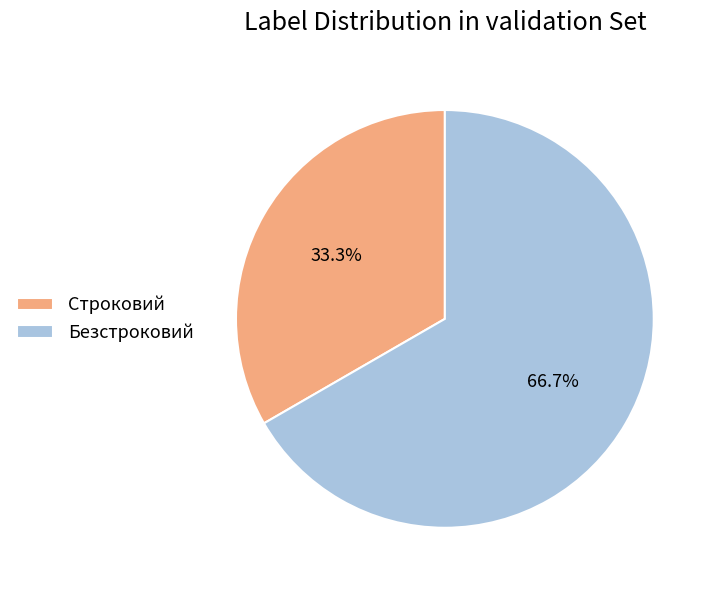

What is the total percentage of Безстроковий and Строковий?

100.0%